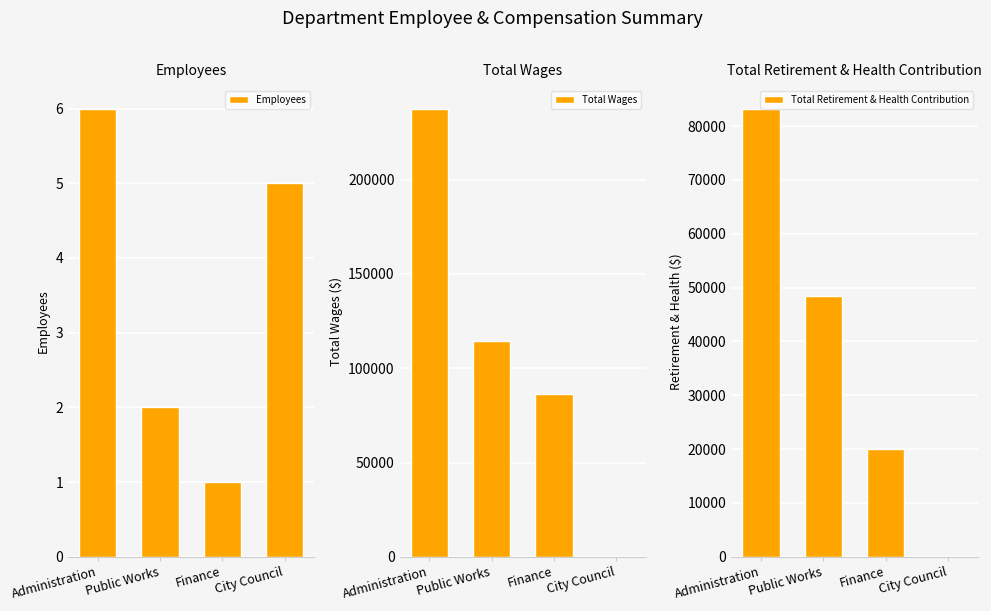

What is the maximum value shown in the chart?

237741